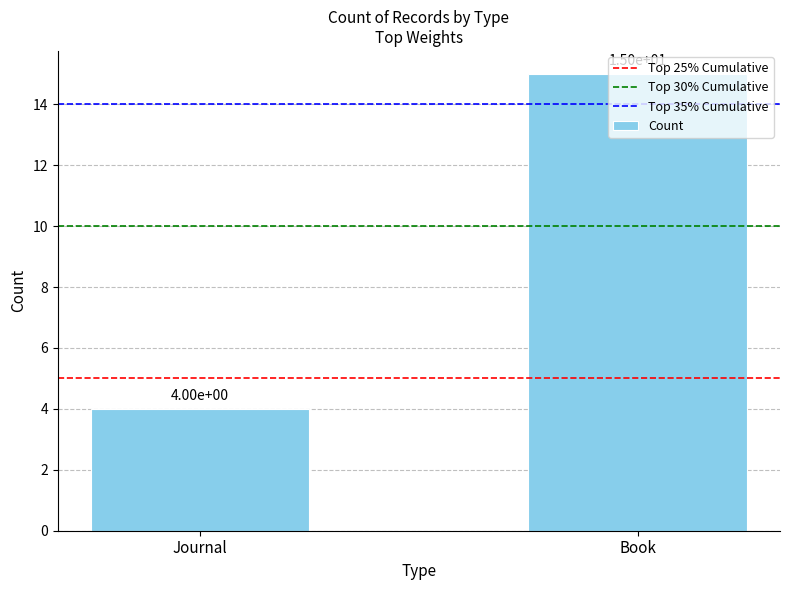

Between Journal and Book, which is larger?

Book